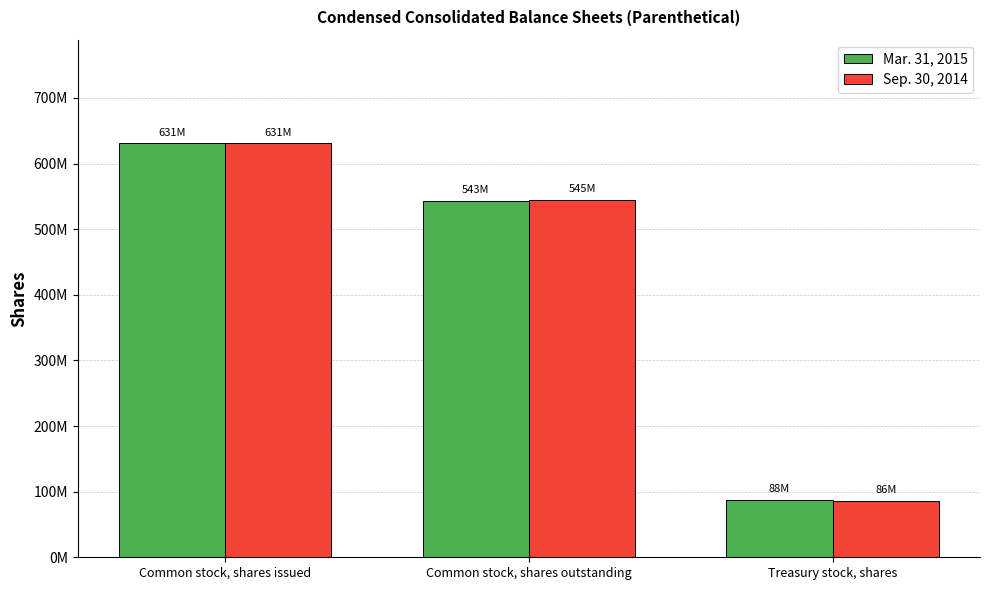

Which category has the lowest value across all series?

Treasury stock, shares